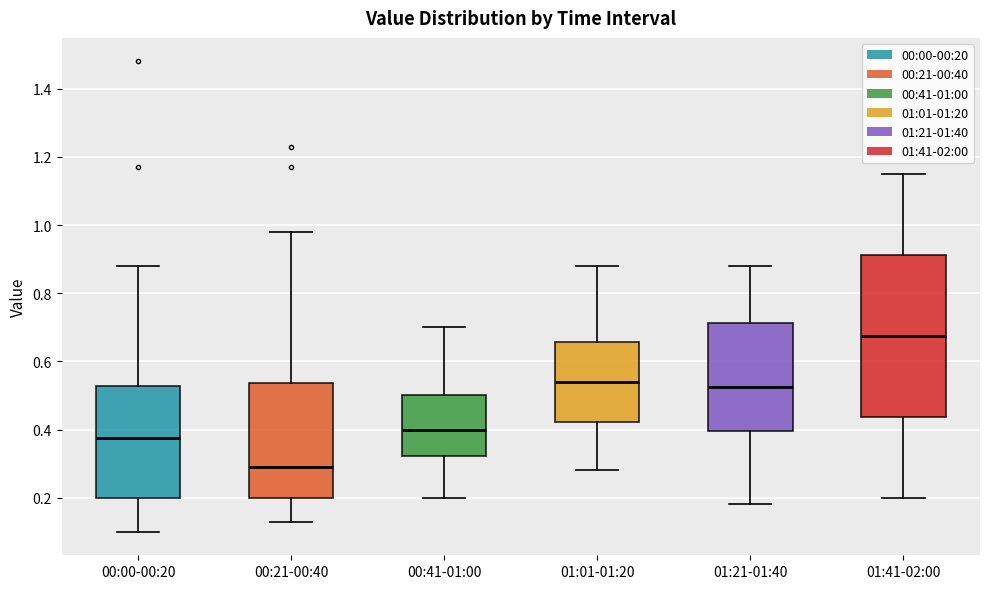

Which box has the lowest median line?

00:21-00:40